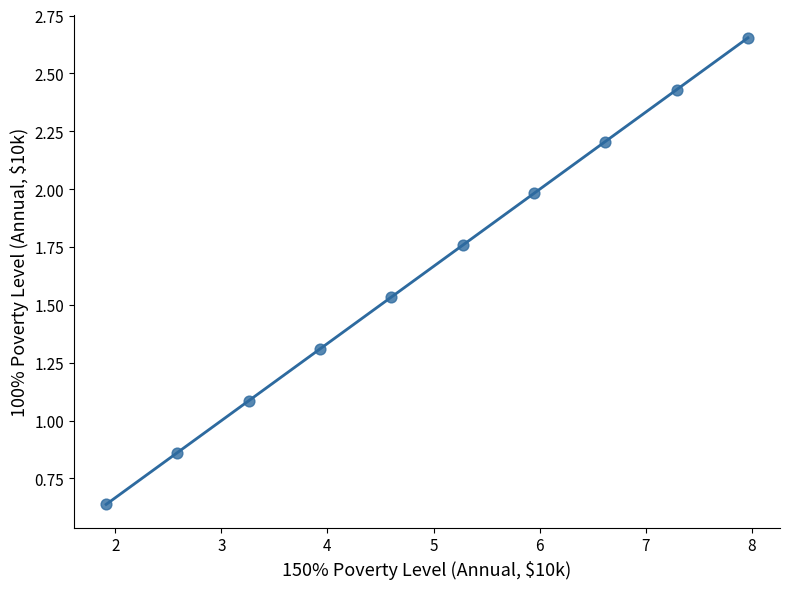

What Y value in the scatter plot is closest to 1?

1.1